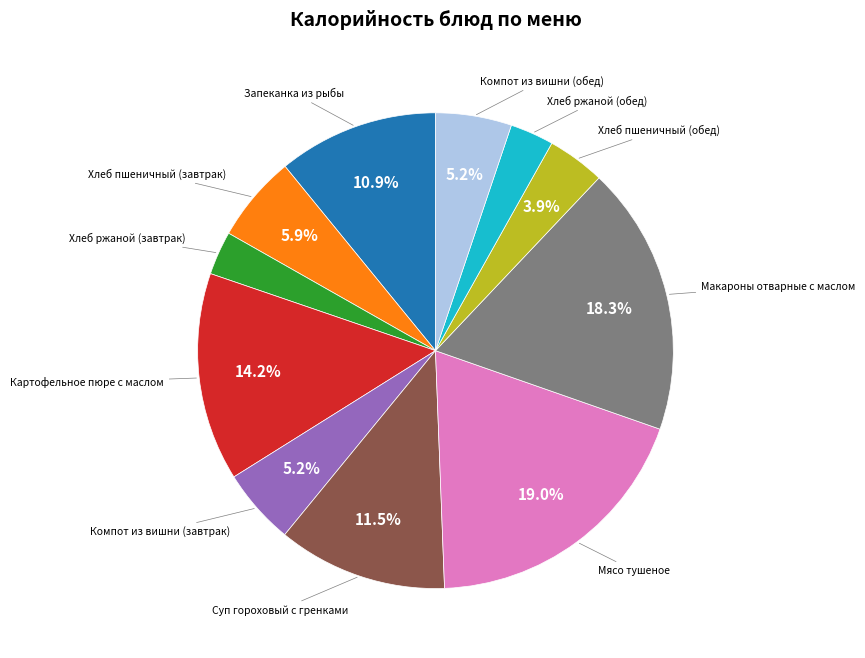

Is there a majority slice in this chart?

No